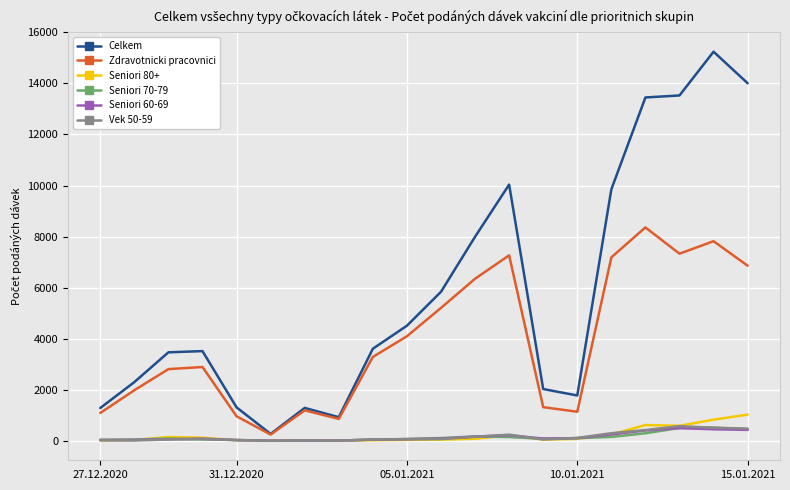

Which series has the widest spread of values?

Celkem